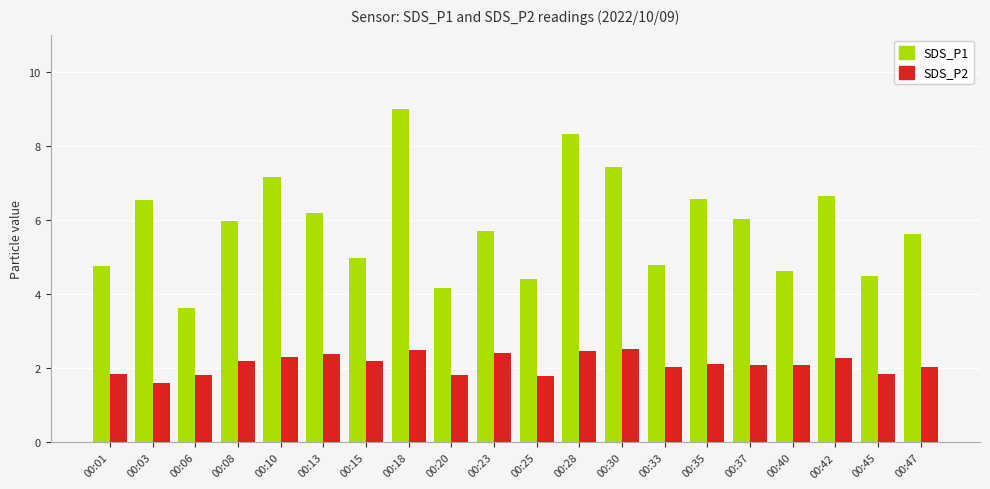

What is the approximate value of SDS_P2 at 00:20?

1.8